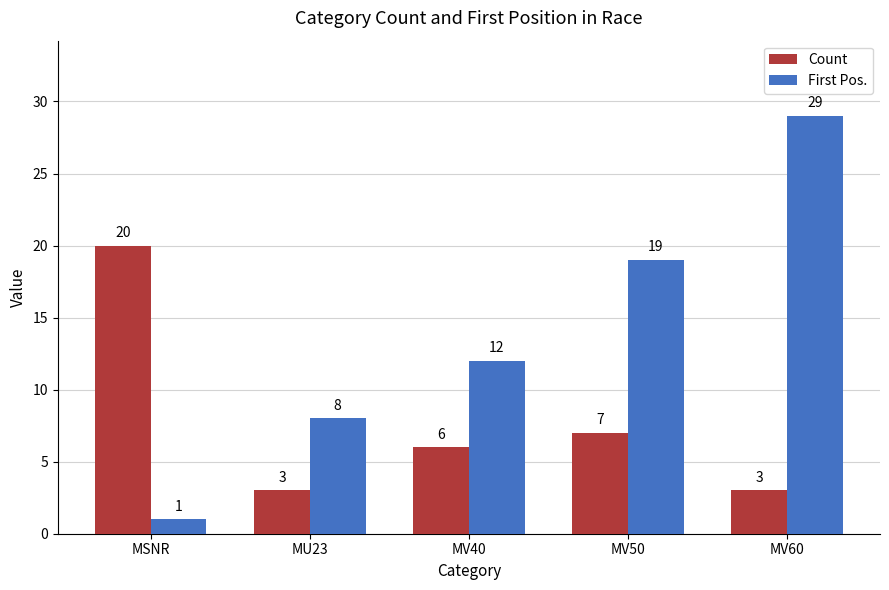

What is the highest value of the Count series?

20